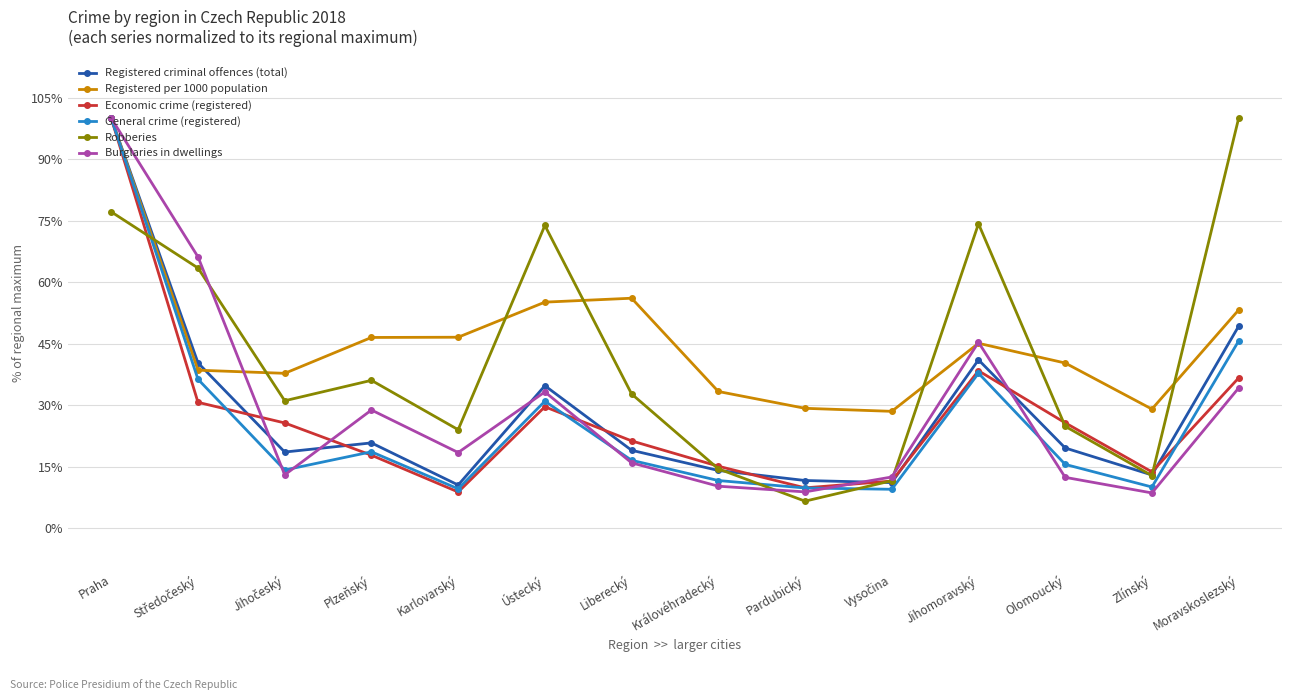

What is the difference between the maximum and second lowest values in the Registered criminal offences (total) series?

88.8